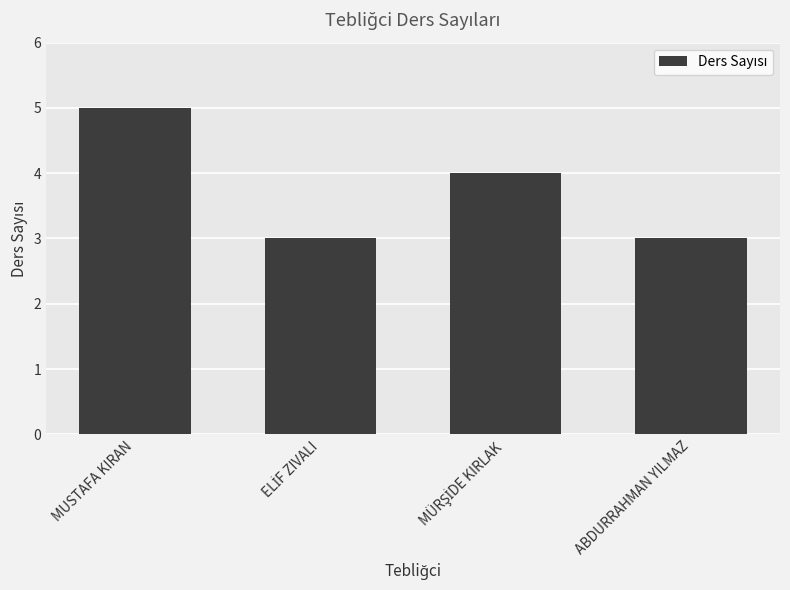

What is the minimum value shown in the chart?

3